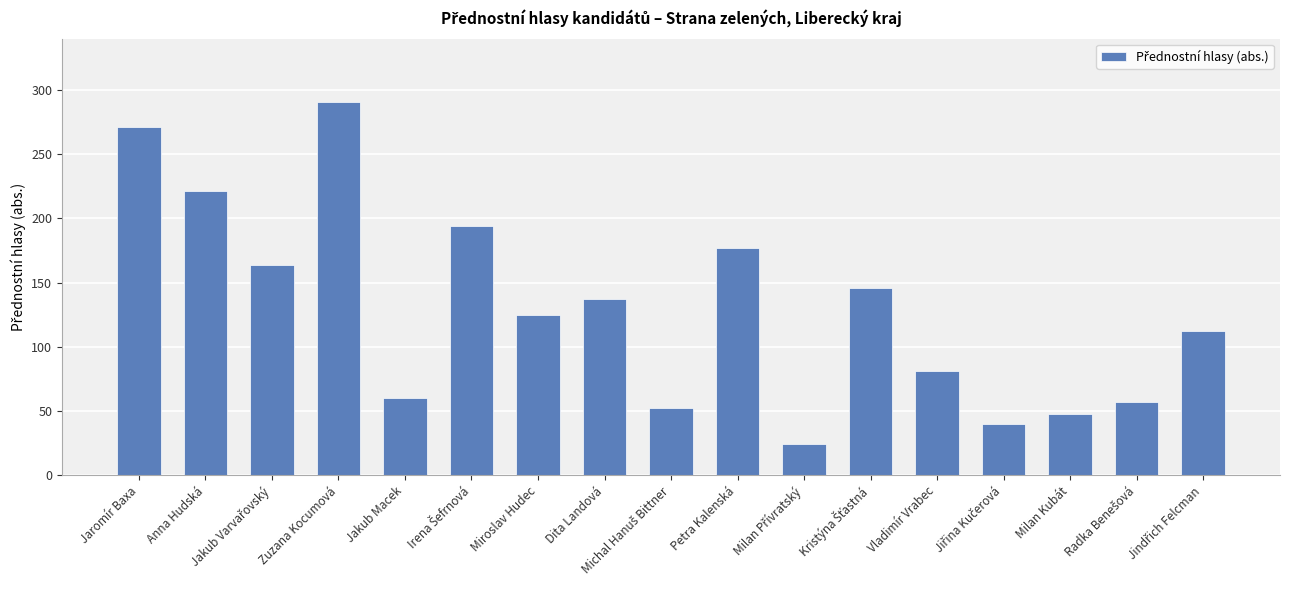

Count the number of data series in this chart.

1